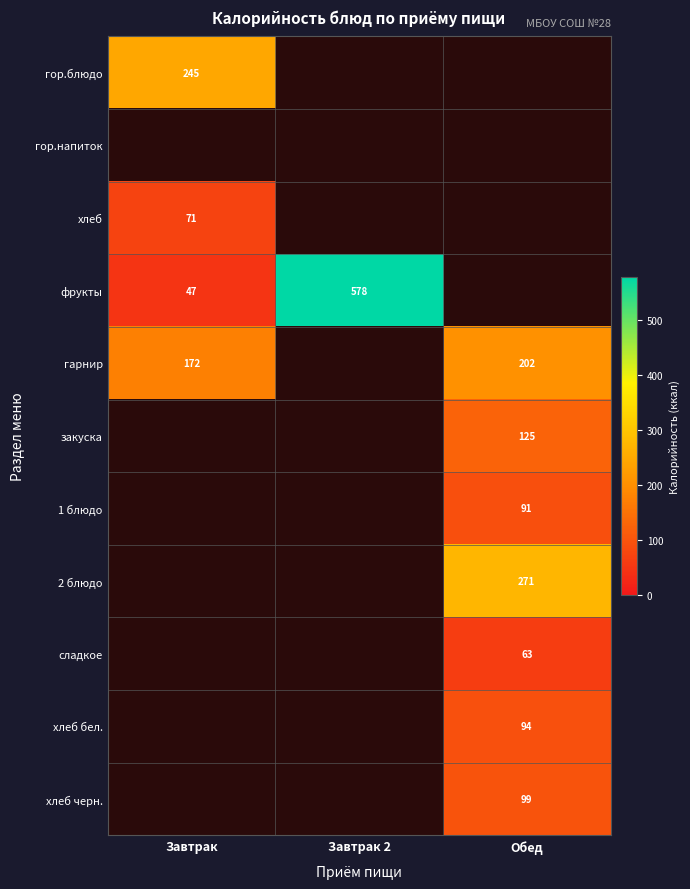

What is the sum of all Завтрак 2 values?

578